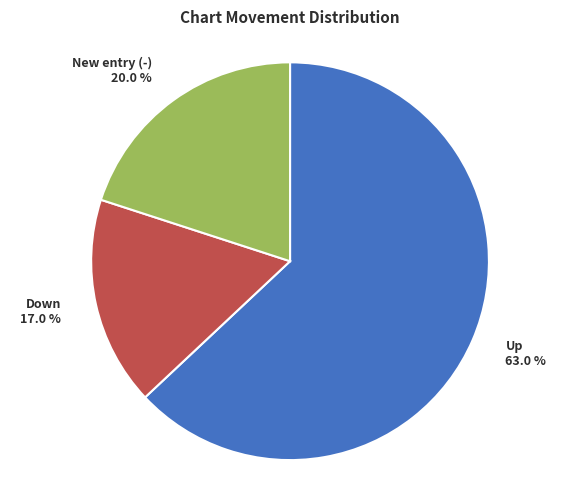

Approximately how many times larger is the value at New entry (-) 20.0 % compared to Up 63.0 %?

0.3